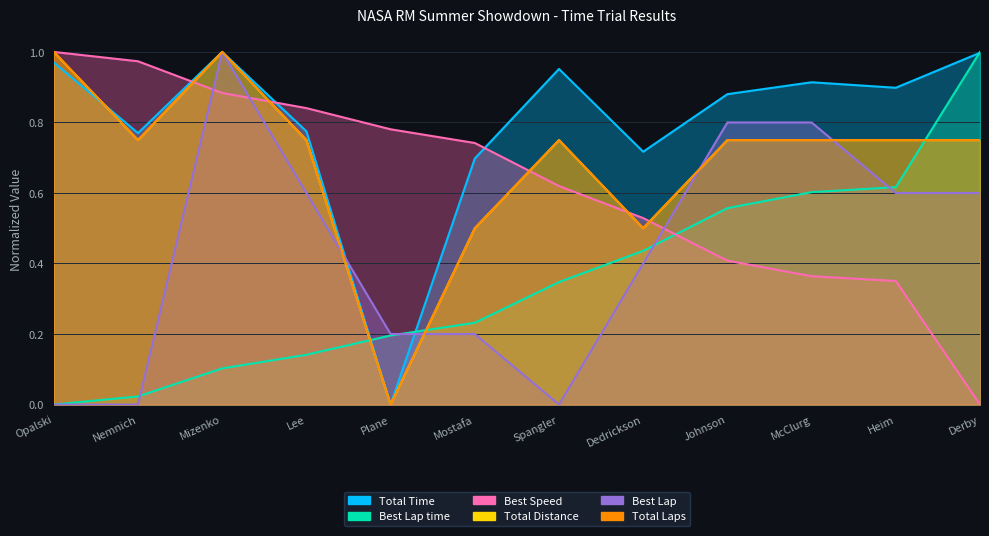

What position from the right is Johnson?

4